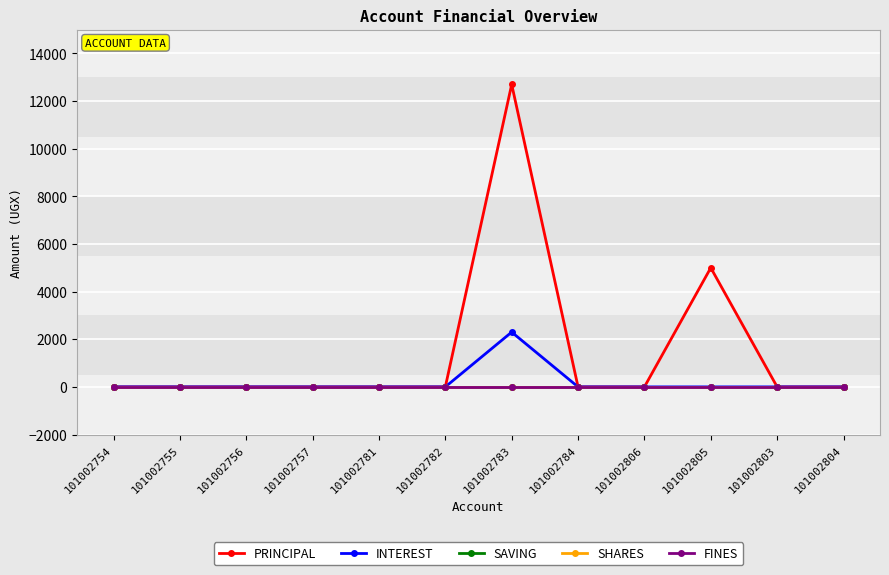

How many lines are shown in the chart?

5